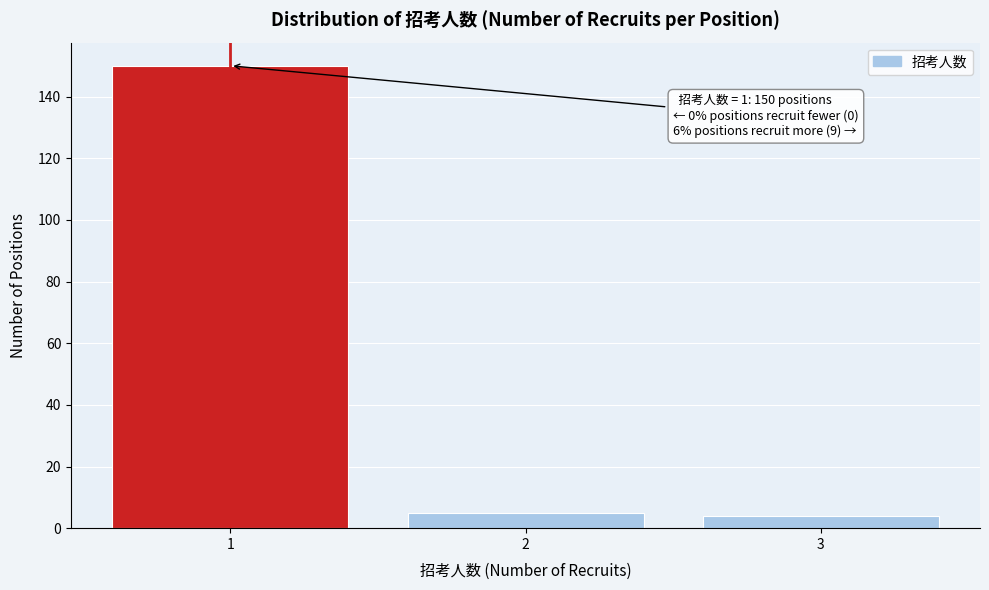

Over which range of the x-axis is the bar tallest?

0.5 to 1.5